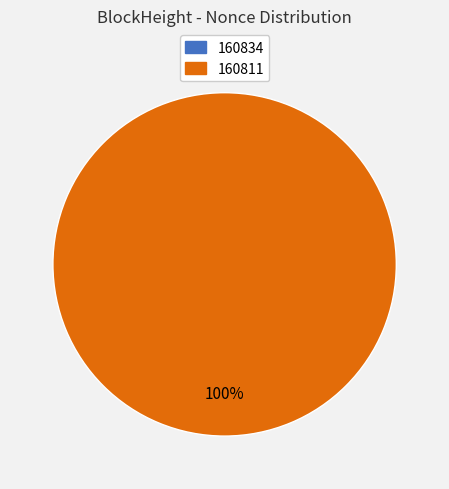

To the nearest percent, what is the combined percentage of 160834 and 160811?

100%